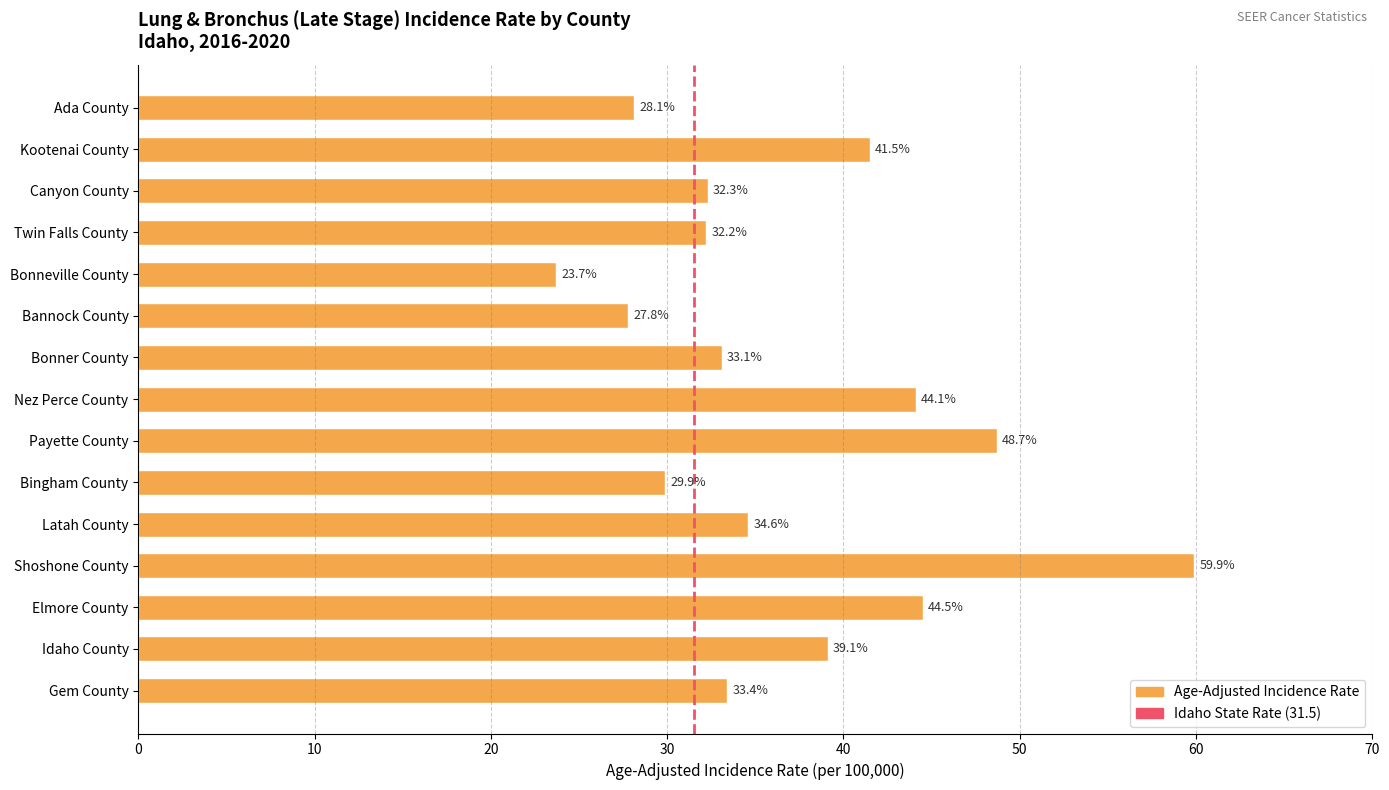

Which category has the lowest value across all series?

Bonneville County